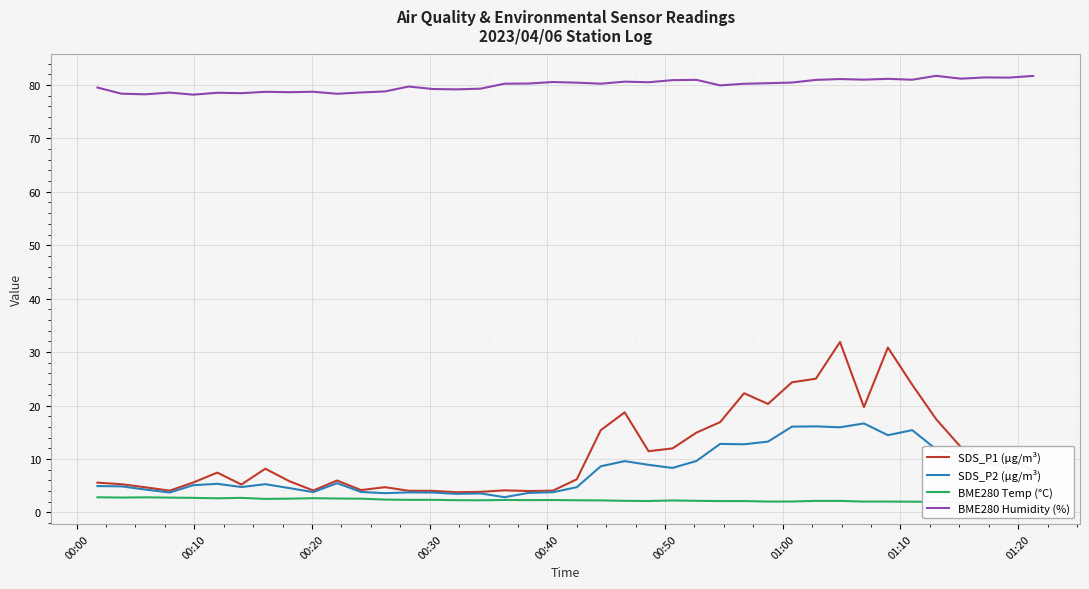

What is the maximum value for BME280 Humidity (%)?

81.7